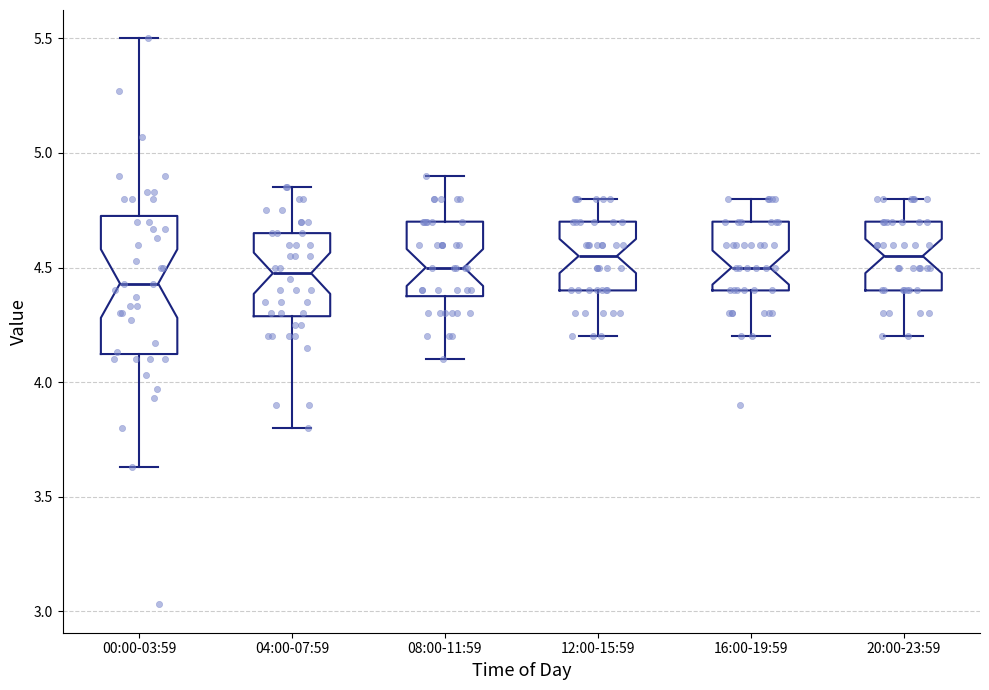

Reading left to right, read every box against the y-axis: the position of its median line, the range the box covers, and the ends of its whiskers. The values are not printed on the chart, so give them approximately, as read against the axis.

00:00-03:59: median 4.45, box 4.10 to 4.75, whiskers 3.65 to 5.50
04:00-07:59: median 4.50, box 4.30 to 4.65, whiskers 3.80 to 4.85
08:00-11:59: median 4.50, box 4.40 to 4.70, whiskers 4.10 to 4.90
12:00-15:59: median 4.55, box 4.40 to 4.70, whiskers 4.20 to 4.80
16:00-19:59: median 4.50, box 4.40 to 4.70, whiskers 4.20 to 4.80
20:00-23:59: median 4.55, box 4.40 to 4.70, whiskers 4.20 to 4.80